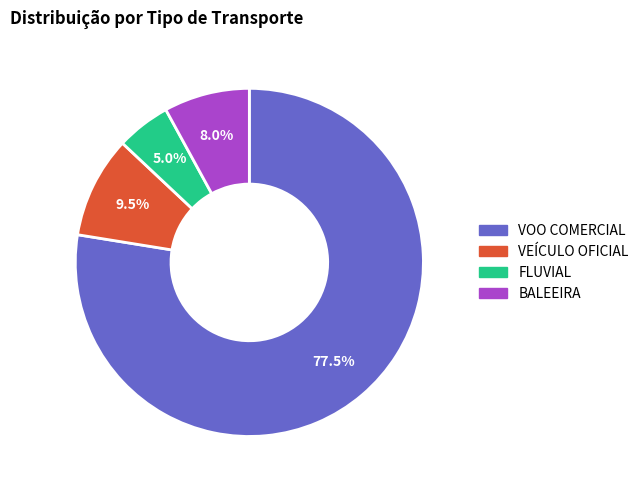

Does VOO COMERCIAL account for over 50% of the chart?

Yes